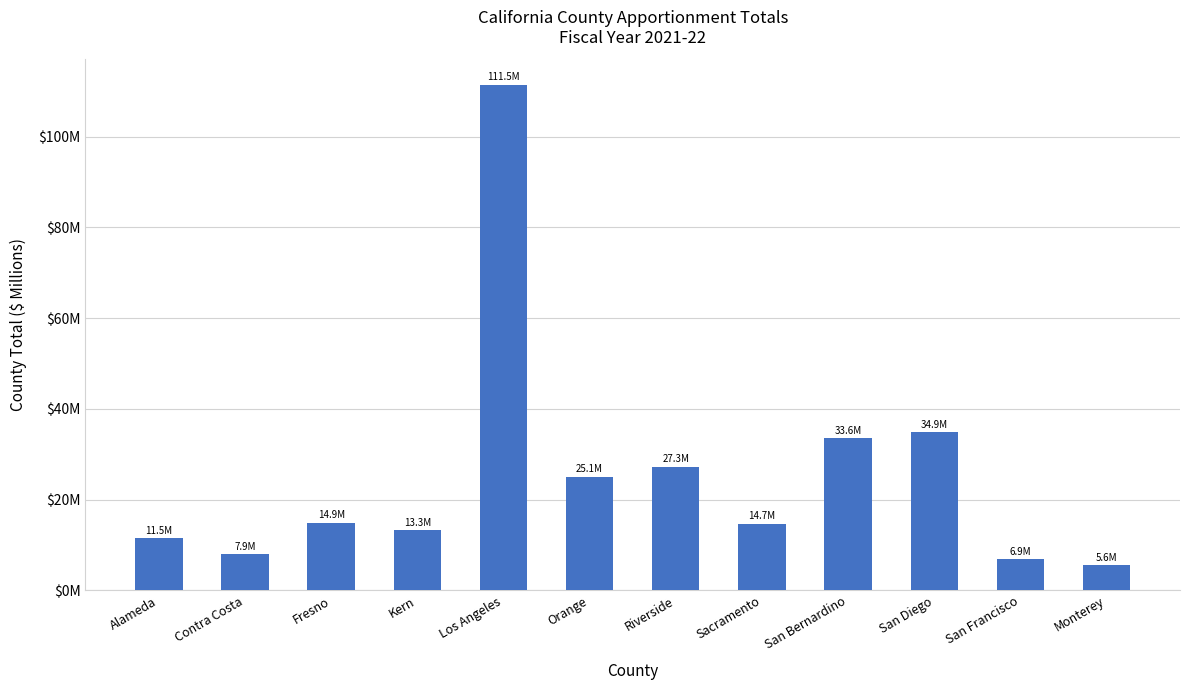

List the labels in order of value, largest first.

Los Angeles, San Diego, San Bernardino, Riverside, Orange, Fresno, Sacramento, Kern, Alameda, Contra Costa, San Francisco, Monterey